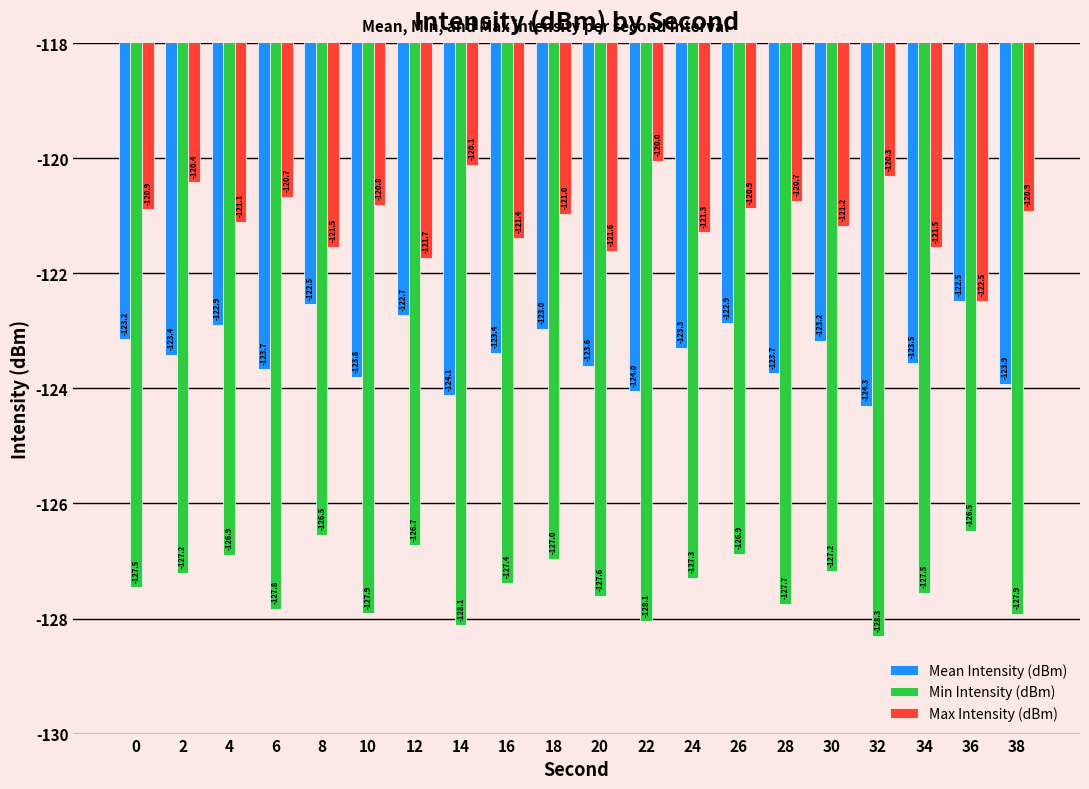

What value does the Min Intensity (dBm) series have at 36?

-126.5